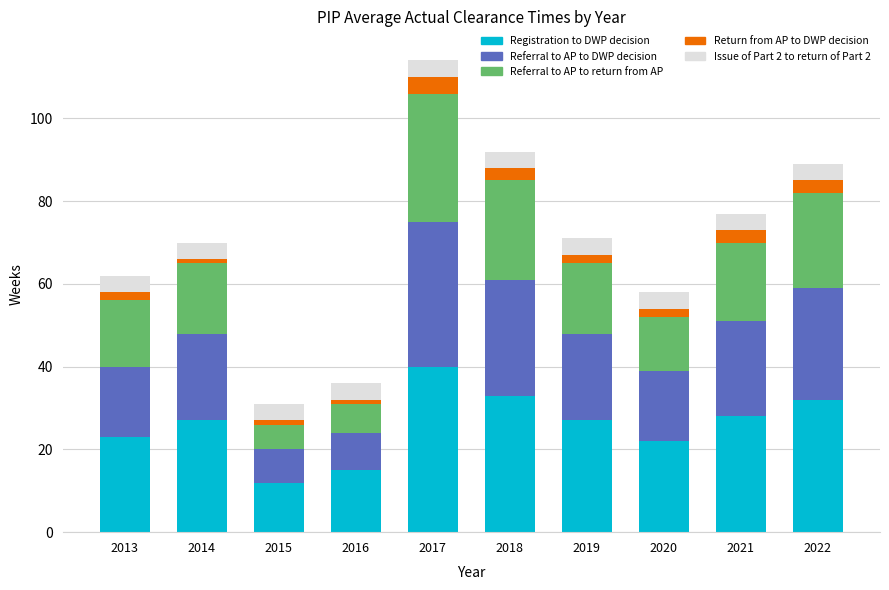

At which category is the sum across all series the highest?

2017